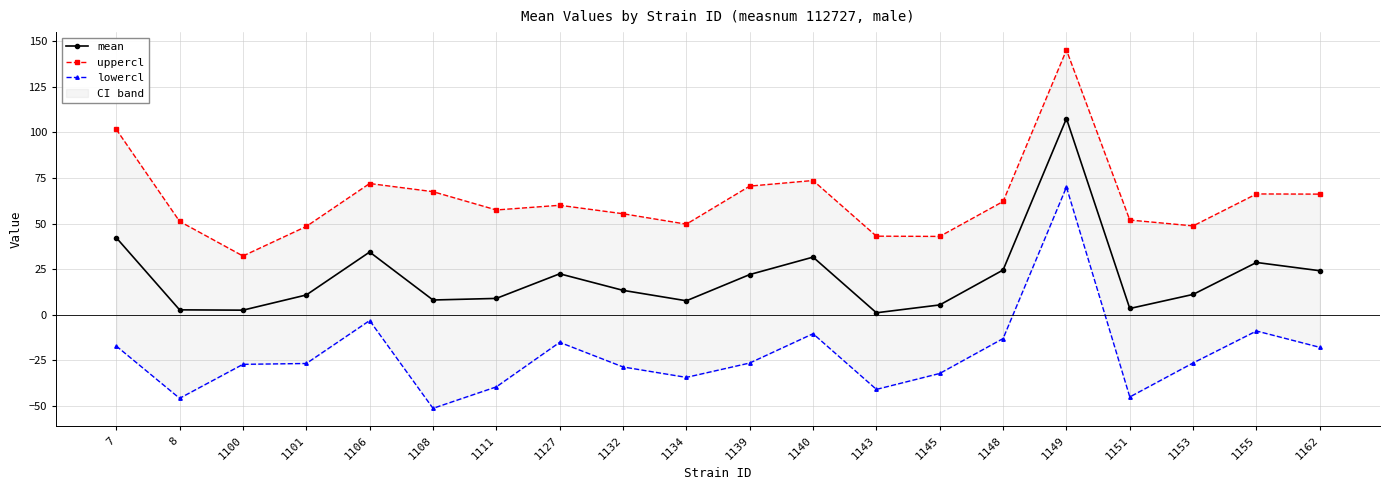

Count the number of categories in the chart.

20